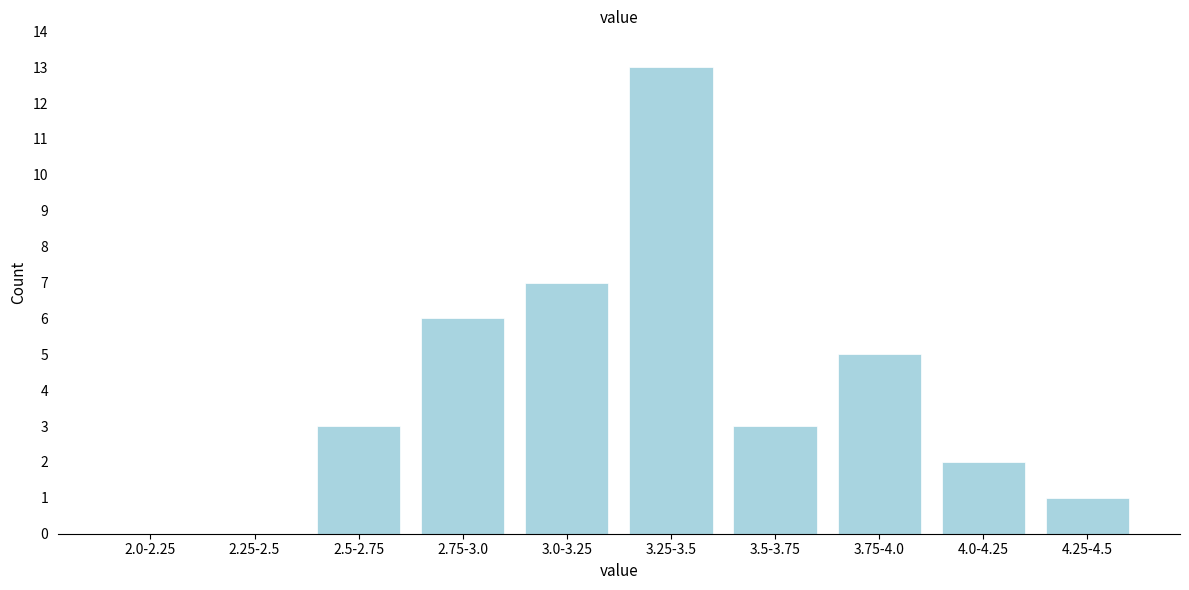

Reading left to right, list all the values displayed in this chart.

2.0-2.25=0	2.25-2.5=0	2.5-2.75=3	2.75-3.0=6	3.0-3.25=7	3.25-3.5=13	3.5-3.75=3	3.75-4.0=5	4.0-4.25=2	4.25-4.5=1